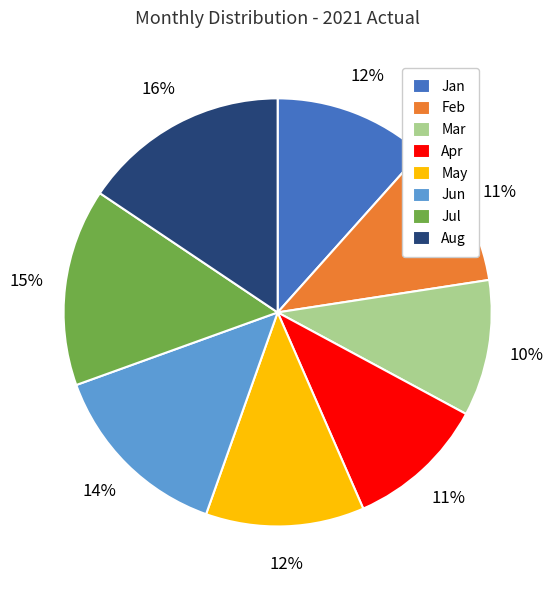

Does any single category account for the majority?

No